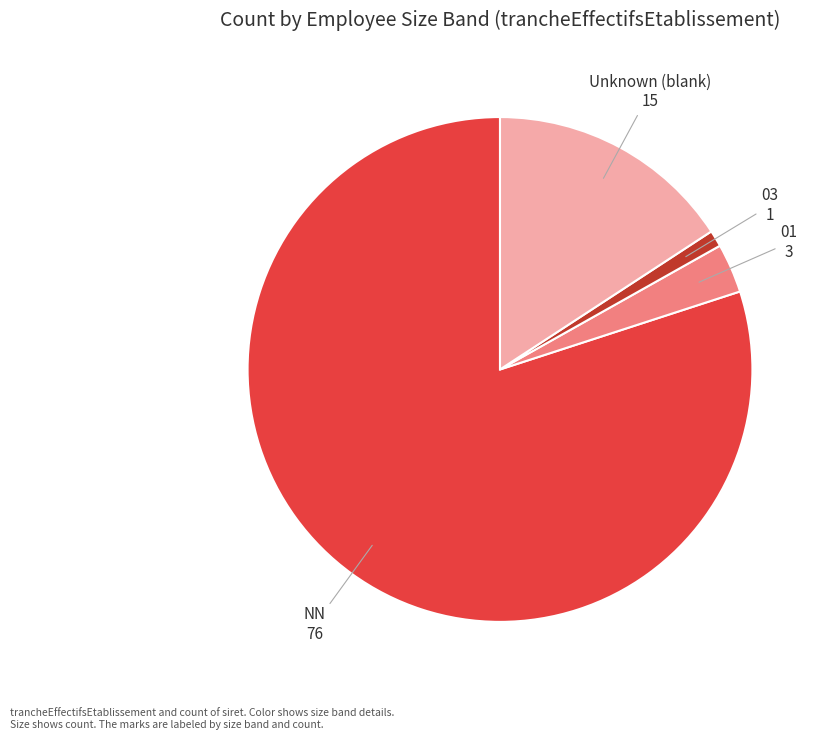

Rank the categories by value from highest to lowest.

NN, Unknown (blank), 01, 03